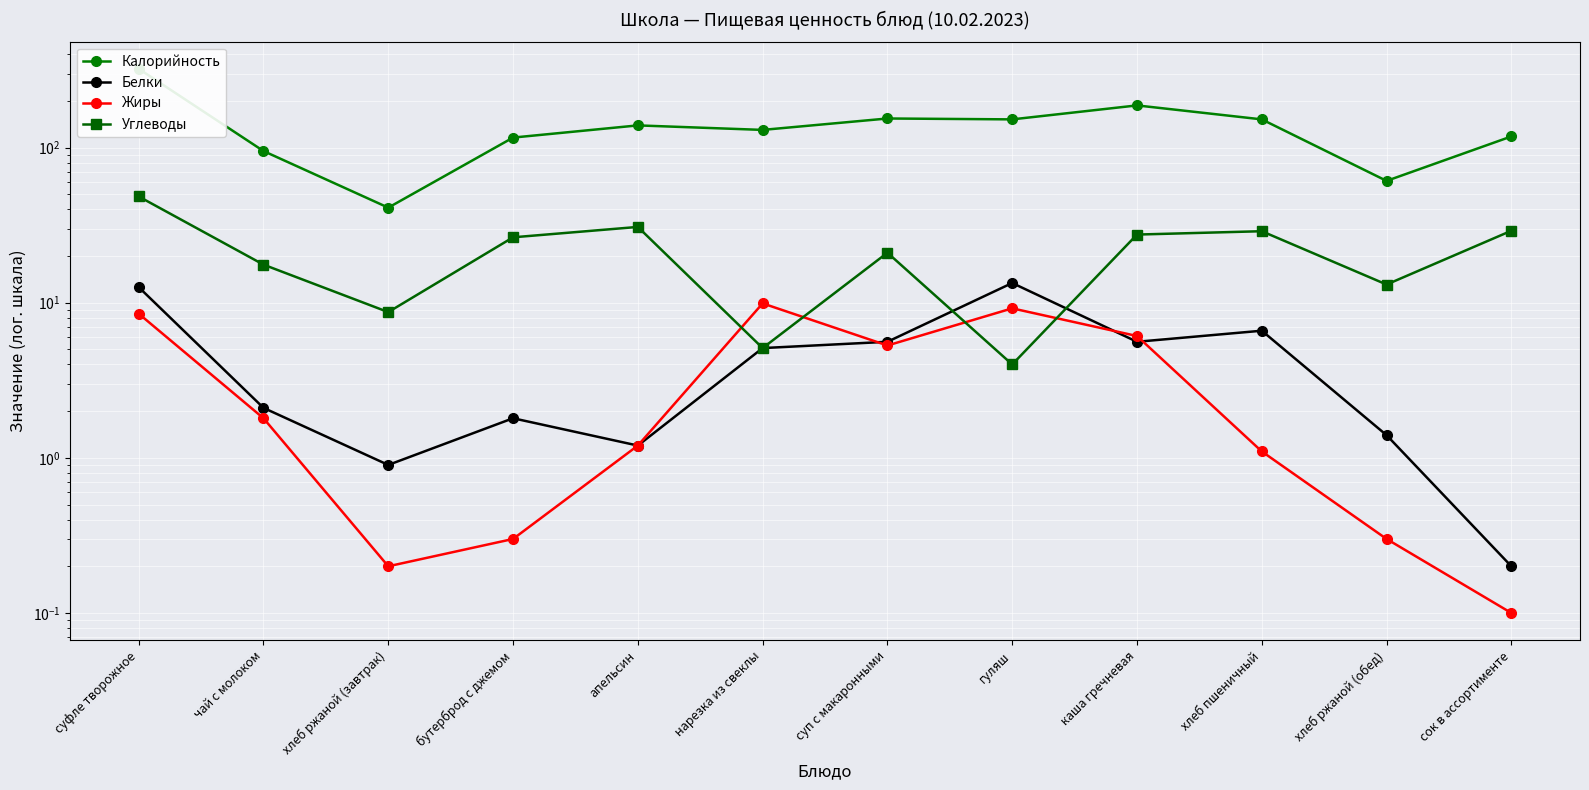

The Углеводы series shows 30.8 at апельсин. True or false?

True